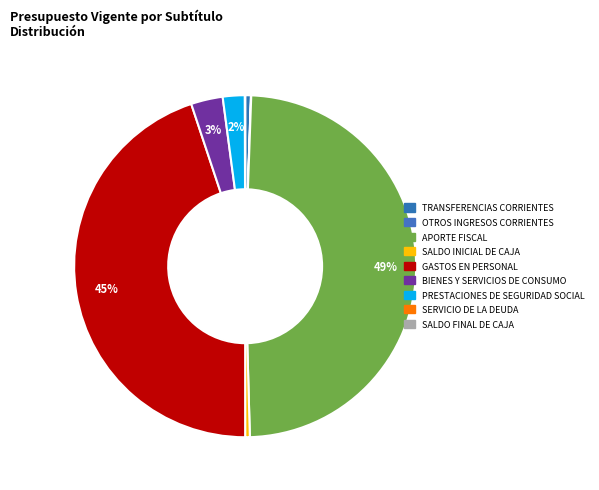

To the nearest percent, what percentage of the pie is GASTOS EN PERSONAL?

45%